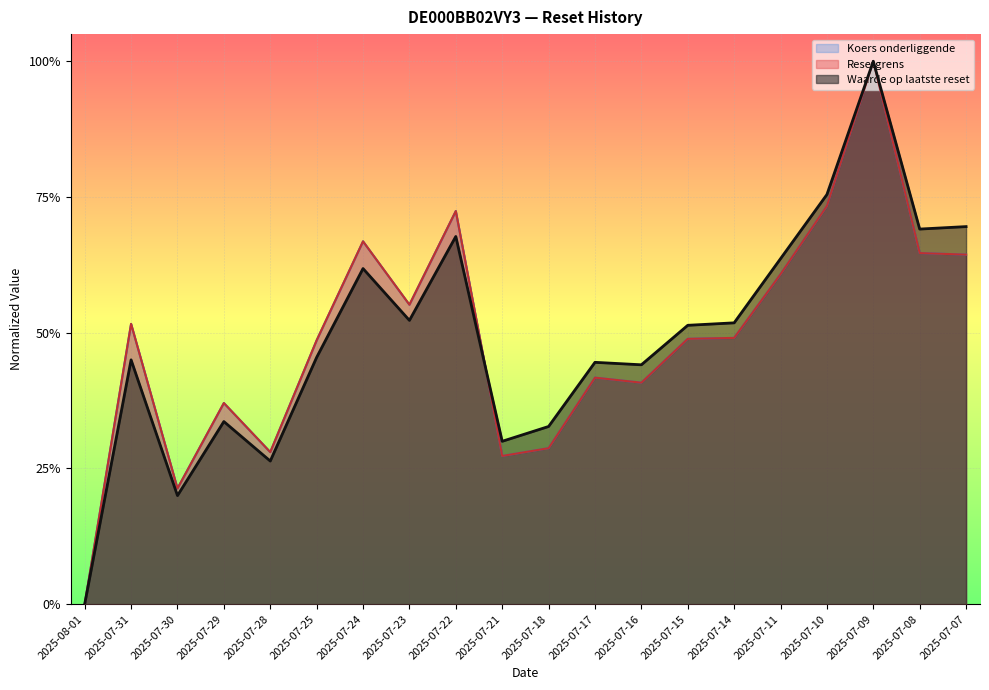

True or false: Resetgrens and Koers onderliggende intersect in this chart.

True